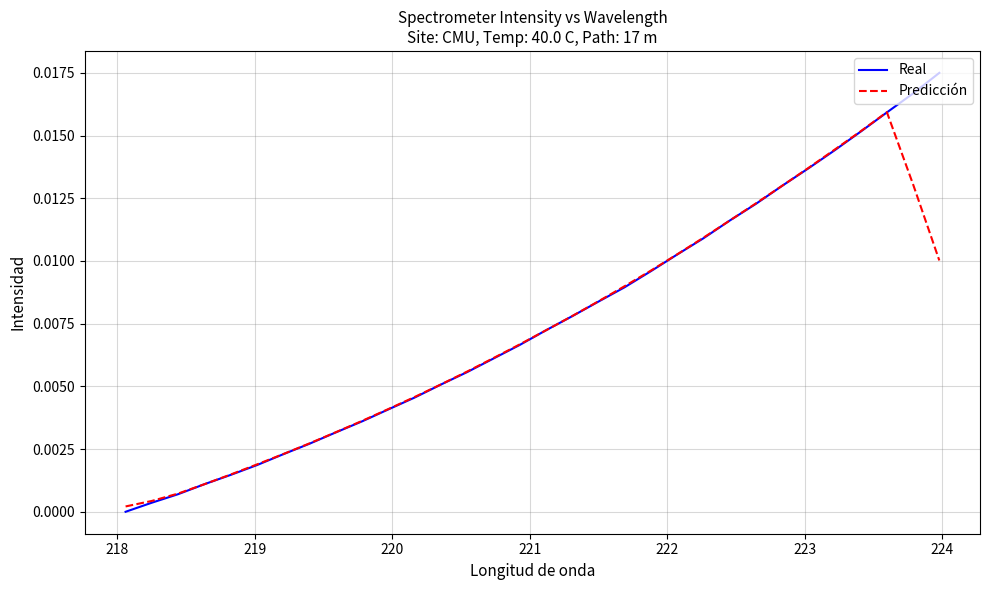

Which series has the largest range (max minus min)?

Real